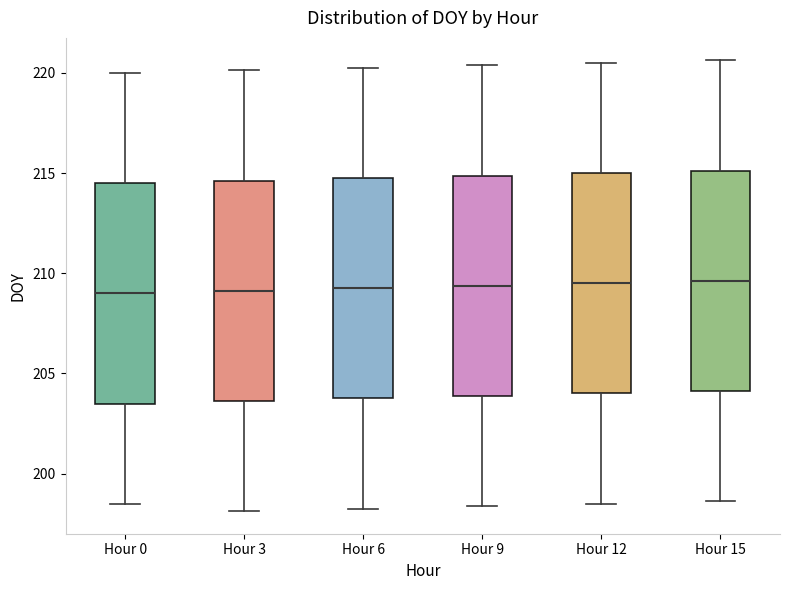

Reading left to right, transcribe this box plot: for each box, give where its median line is, the range the box spans, and where its two whiskers end, as read against the y-axis. The values are not printed on the chart, so give them approximately, as read against the axis.

Hour 0: median 209.0, box 203.5 to 214.5, whiskers 198.5 to 220.0
Hour 3: median 209.0, box 203.5 to 214.5, whiskers 198.0 to 220.0
Hour 6: median 209.5, box 204.0 to 215.0, whiskers 198.5 to 220.5
Hour 9: median 209.5, box 204.0 to 215.0, whiskers 198.5 to 220.5
Hour 12: median 209.5, box 204.0 to 215.0, whiskers 198.5 to 220.5
Hour 15: median 209.5, box 204.0 to 215.0, whiskers 198.5 to 220.5